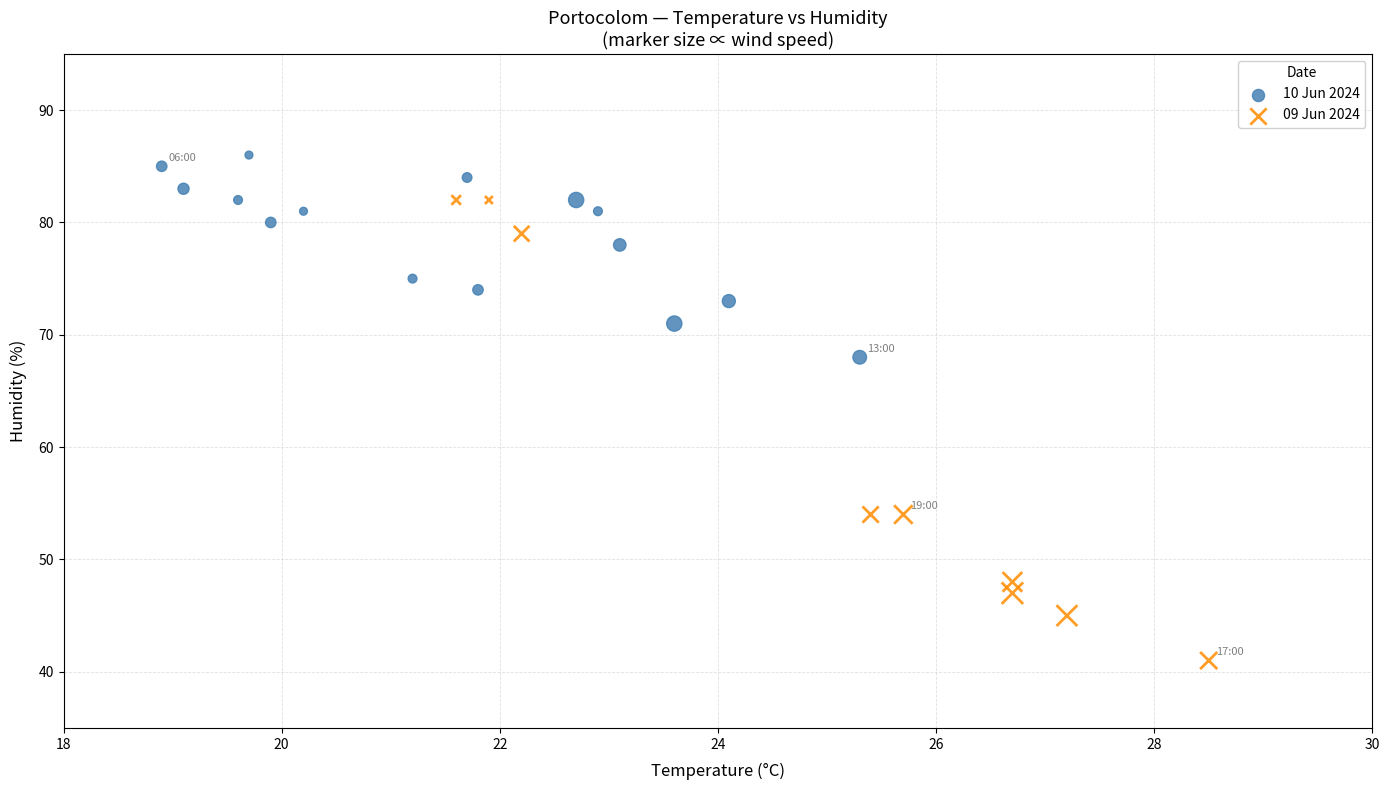

Which series reaches the minimum Y coordinate?

09 Jun 2024